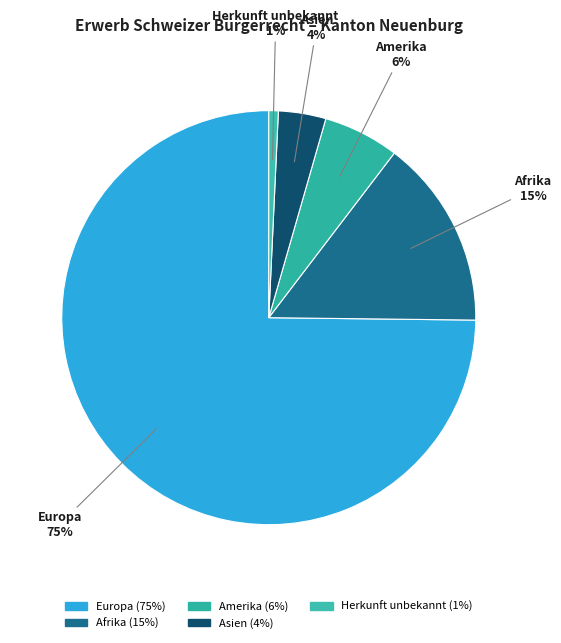

How many segments does this pie chart have?

5